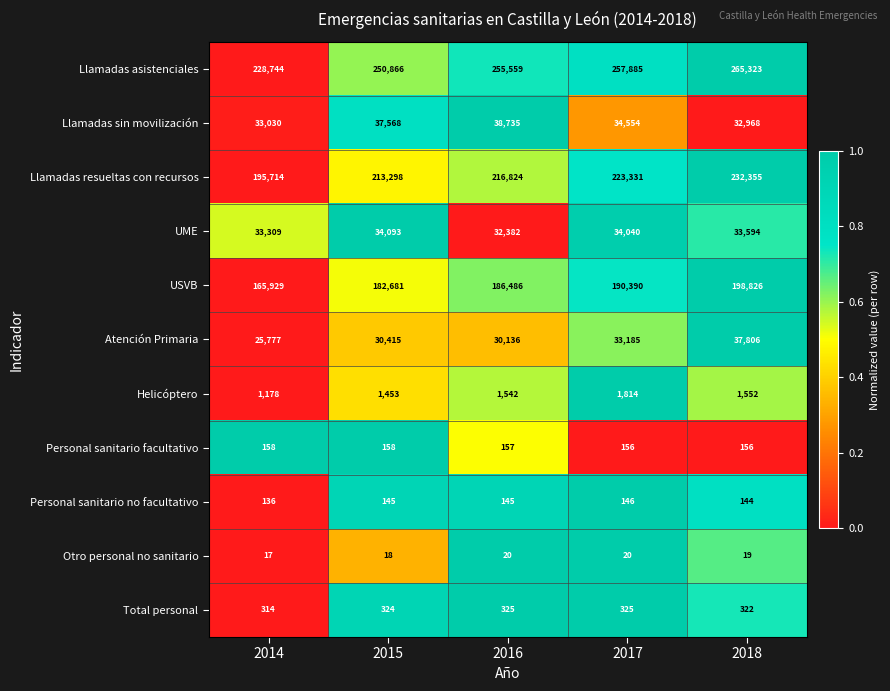

What is the difference between the maximum and second lowest values in the Llamadas resueltas con recursos series?

19057